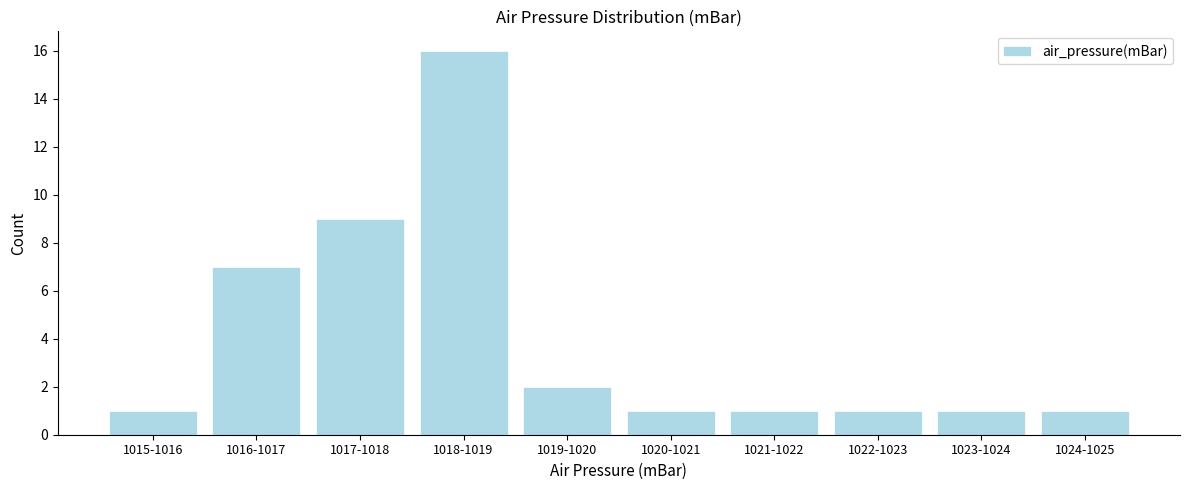

Reading left to right, what are all the values shown in this chart?

1015-1016=1	1016-1017=7	1017-1018=9	1018-1019=16	1019-1020=2	1020-1021=1	1021-1022=1	1022-1023=1	1023-1024=1	1024-1025=1